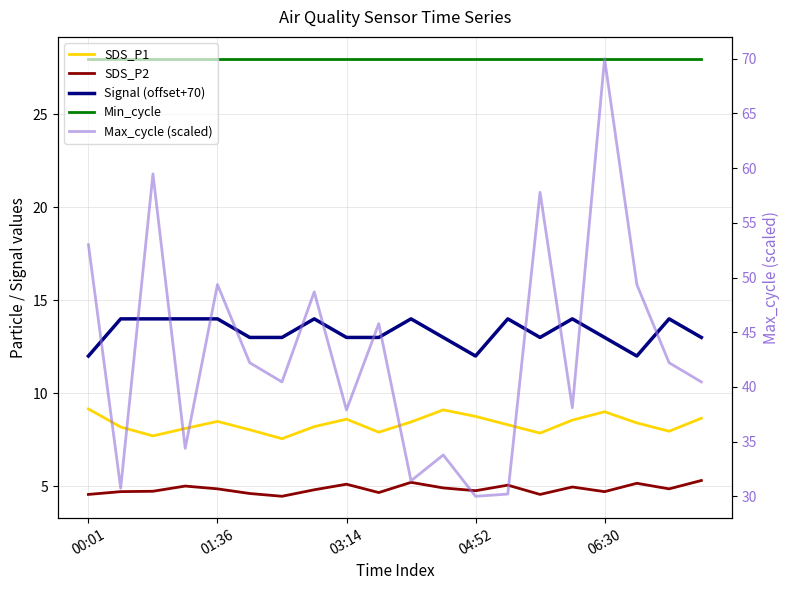

What is the difference between the Max_cycle (scaled) values at 7 and 6?

8.2